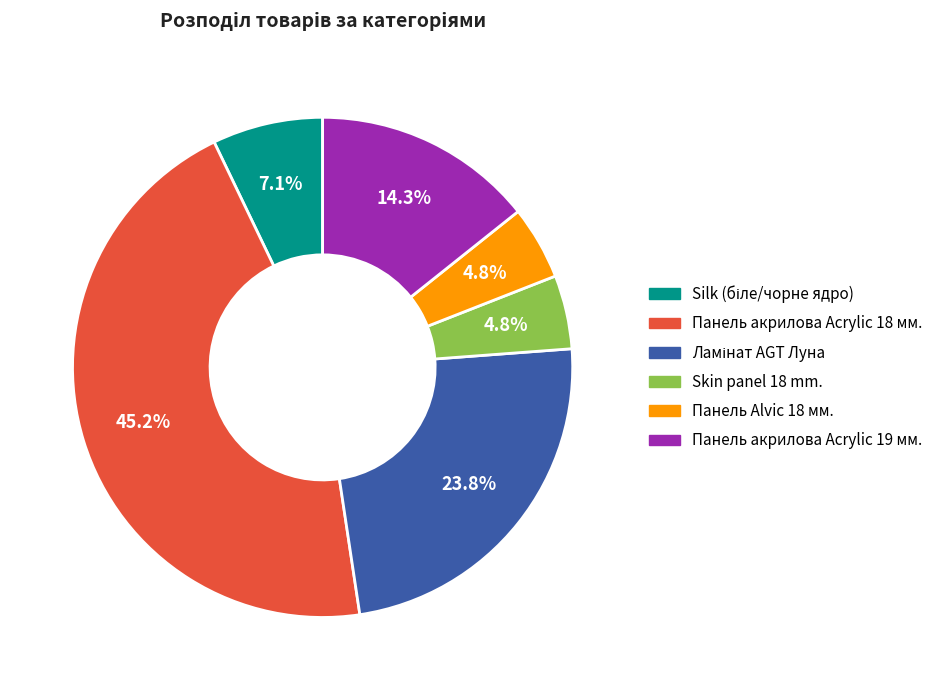

How much of the chart is everything except Панель акрилова Acrylic 18 мм.?

54.8%